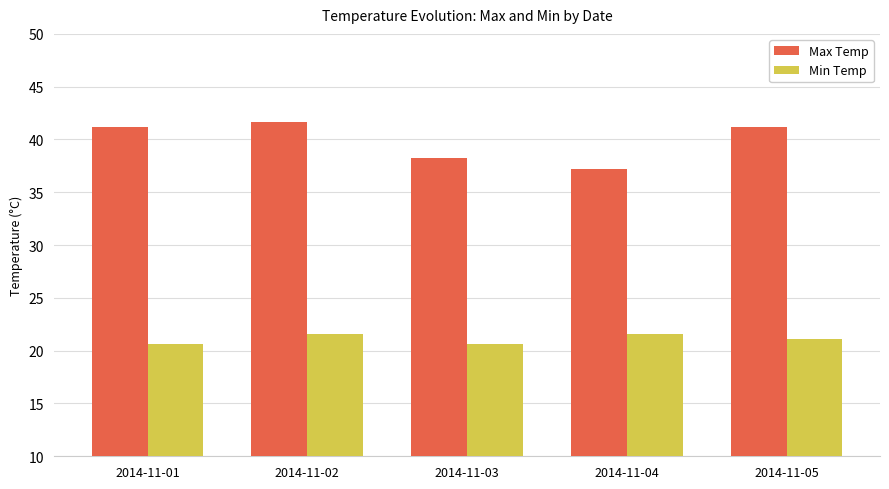

What is the approximate value of Max Temp at 2014-11-04?

37.2